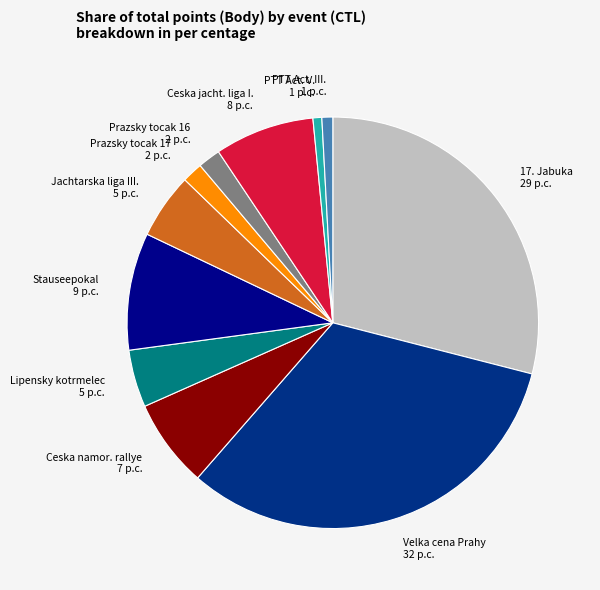

What is the largest slice in the pie chart?

Velka cena Prahy 32 p.c.